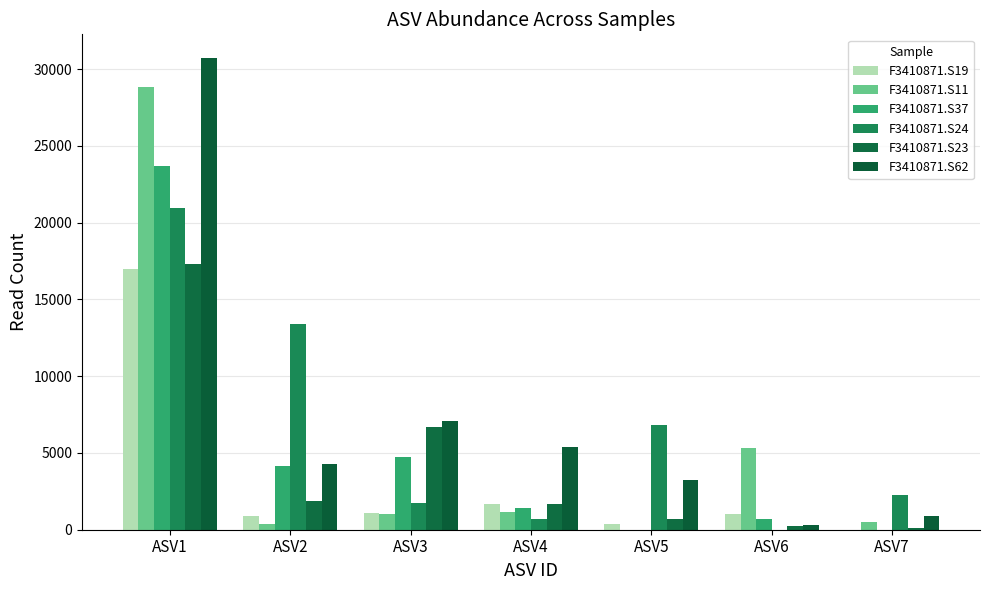

How many categories are shown in the chart?

7